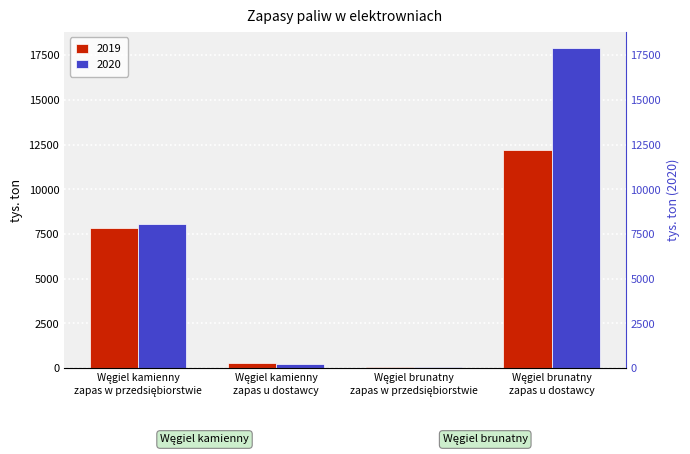

What is the difference between the maximum and minimum values in the 2019 series?

12144.2